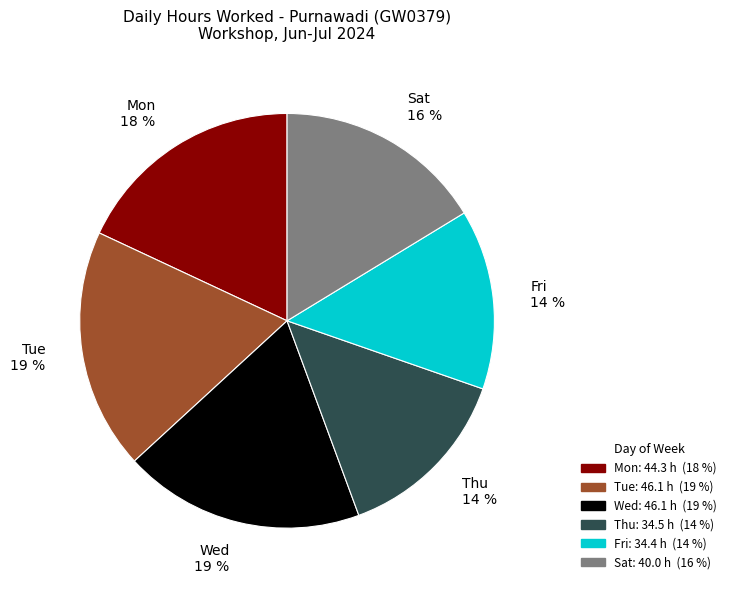

The Mon slice represents 9% of the pie. True or false?

False